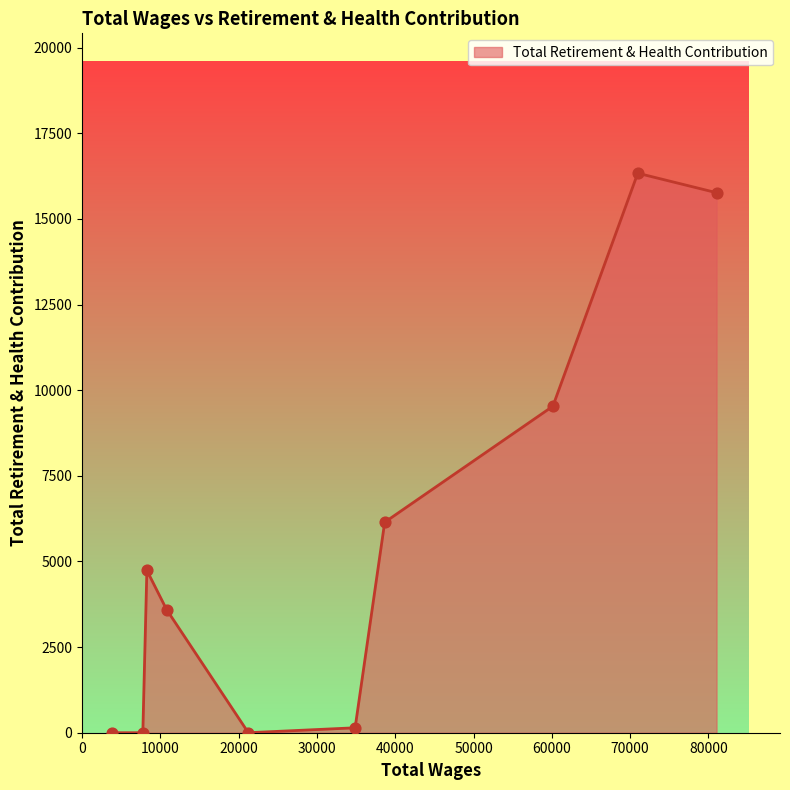

What is the greatest value displayed?

16333